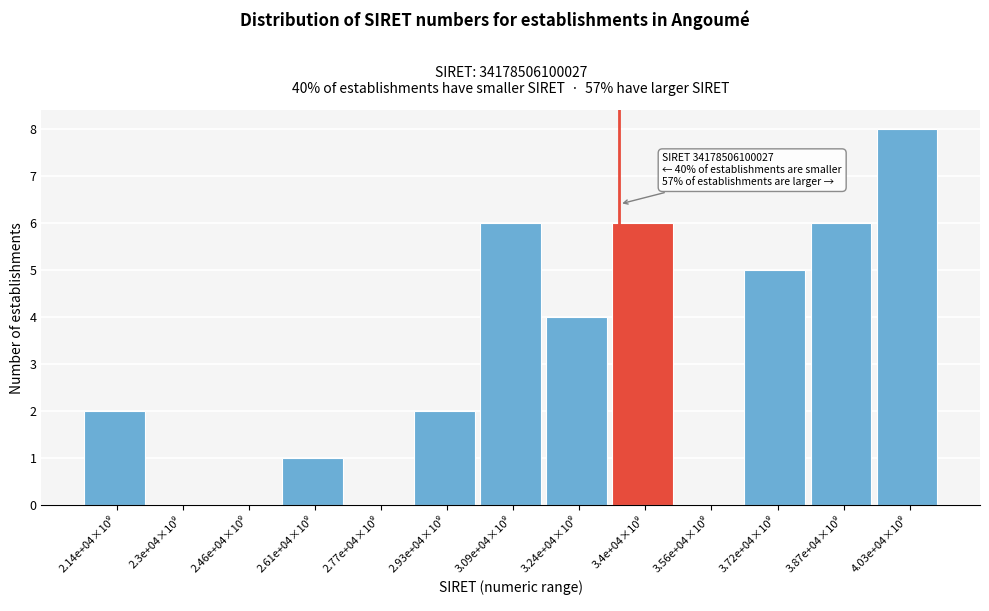

What is the sum of all values?

40